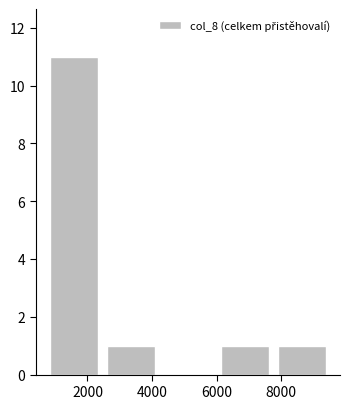

Reading left to right, list every bar in this chart as the range it spans on the x-axis followed by its height. Neither the bar edges nor the heights are printed on the chart, so give them approximately, as read against the axes.

600 to 2400: 11
2400 to 4200: 1
4200 to 6000: 0
6000 to 7800: 1
7800 to 9600: 1